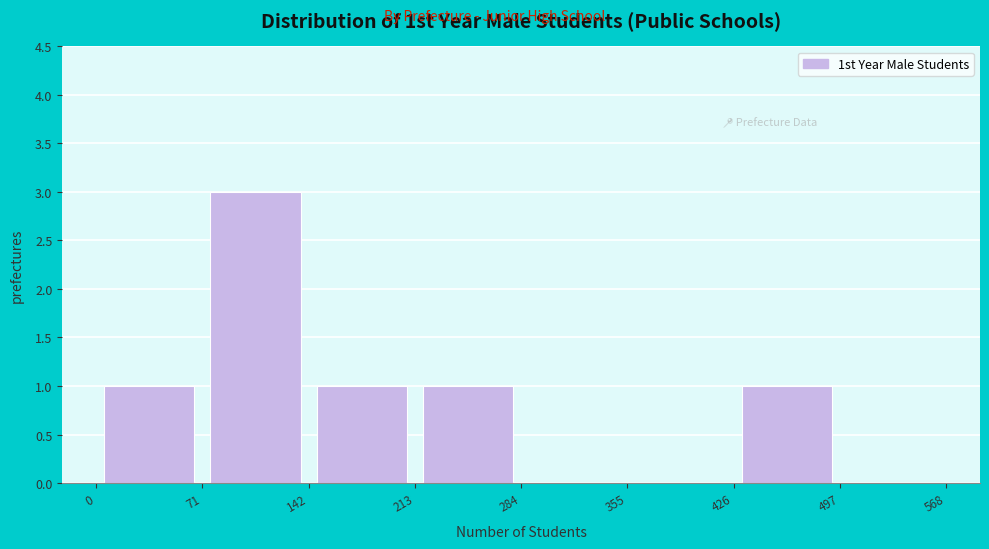

Reading left to right, transcribe this chart: for each bar, give the range it covers on the x-axis and its height. The values are not printed on the chart, so give them approximately, as read against the axis.

0 to 71: 1
71 to 142: 3
142 to 213: 1
213 to 284: 1
284 to 355: 0
355 to 426: 0
426 to 497: 1
497 to 568: 0